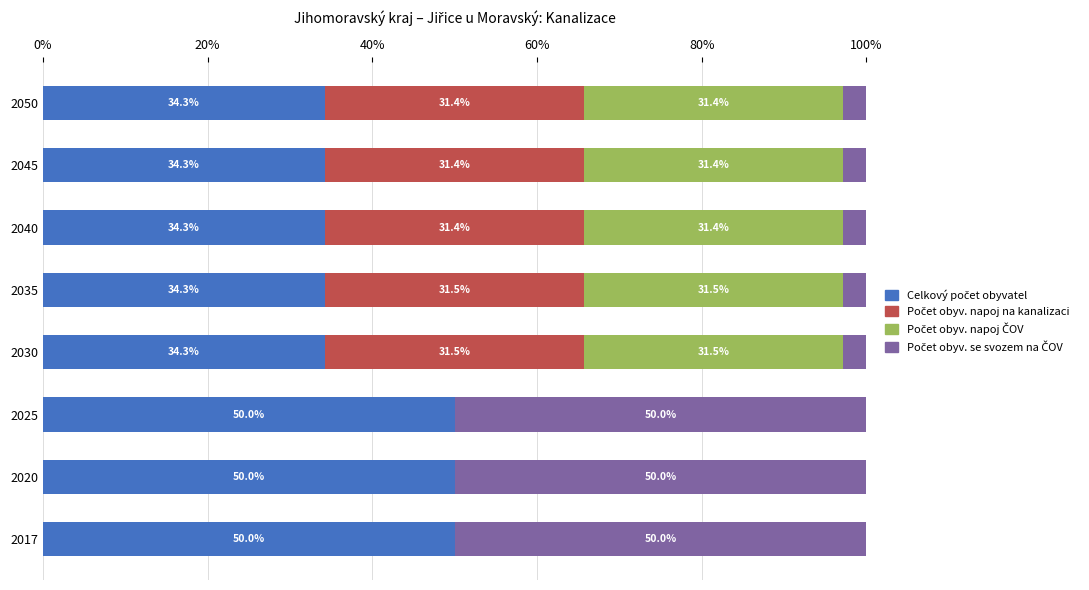

How many data points does each series have?

8